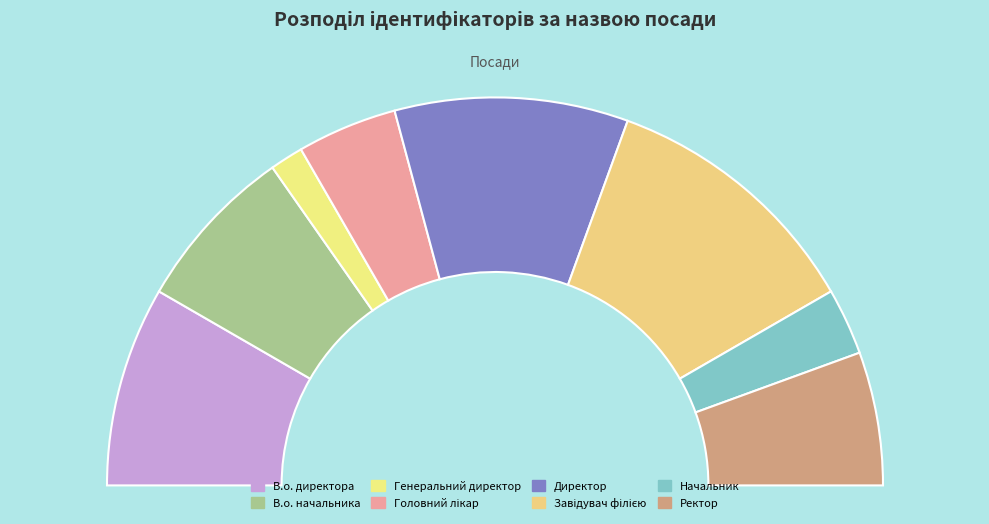

How many segments does this pie chart have?

8